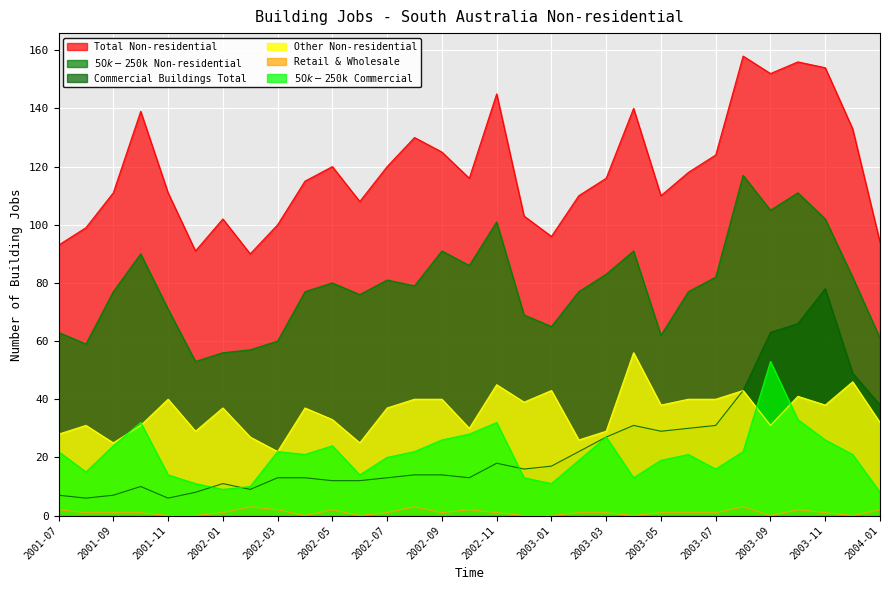

Is the value of Total Non-residential at 2003-04 greater than the value of $50k-$250k Commercial at 2003-02?

Yes